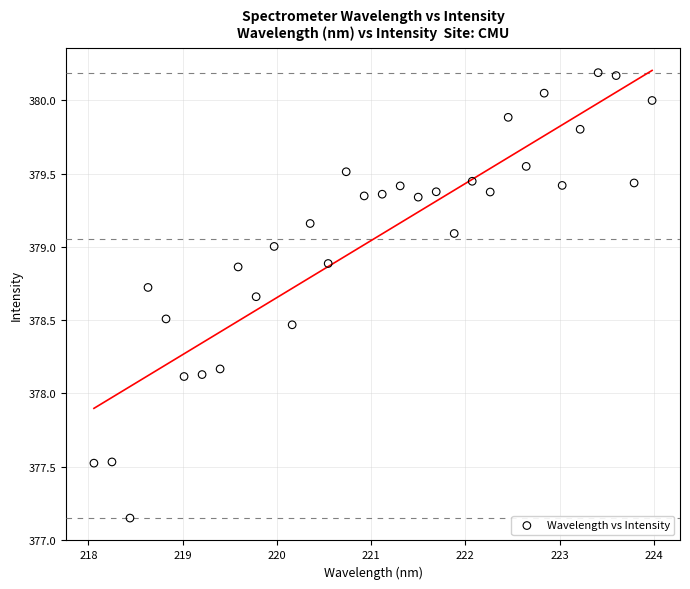

What is the range of X values (max minus min)?

5.9